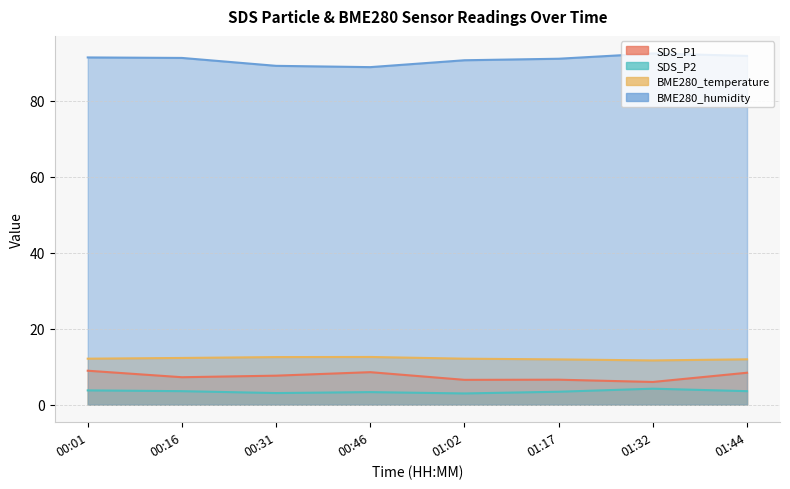

How many series are shown in this chart?

4